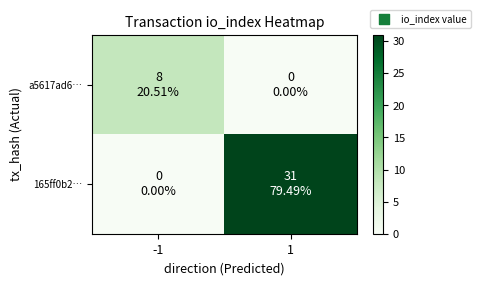

Which series changed the most between -1 and 1?

165ff0b2…